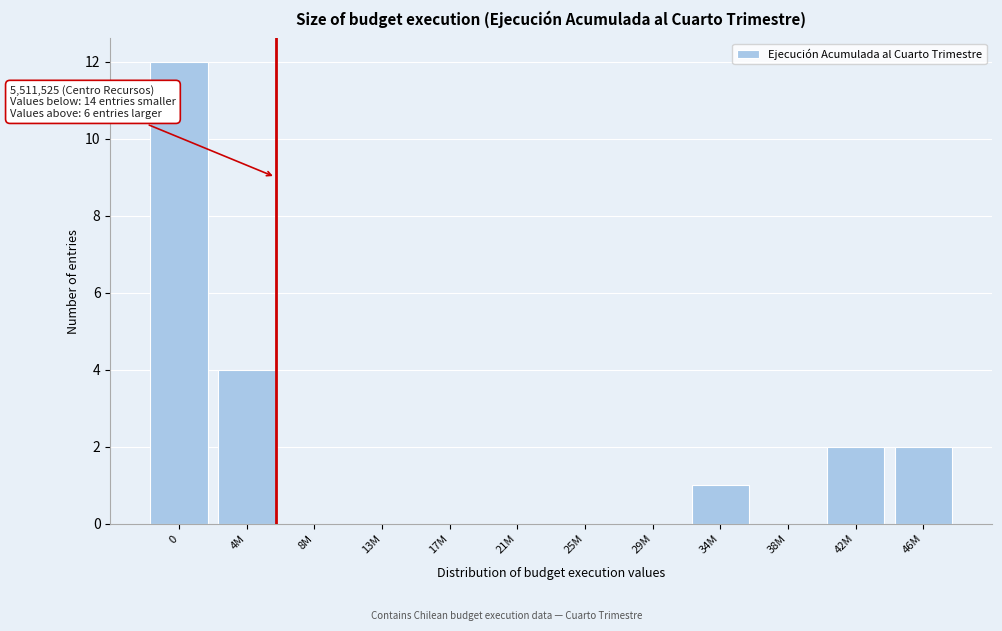

Reading left to right, extract all data points from this chart.

0=12	4M=4	8M=0	13M=0	17M=0	21M=0	25M=0	29M=0	34M=1	38M=0	42M=2	46M=2